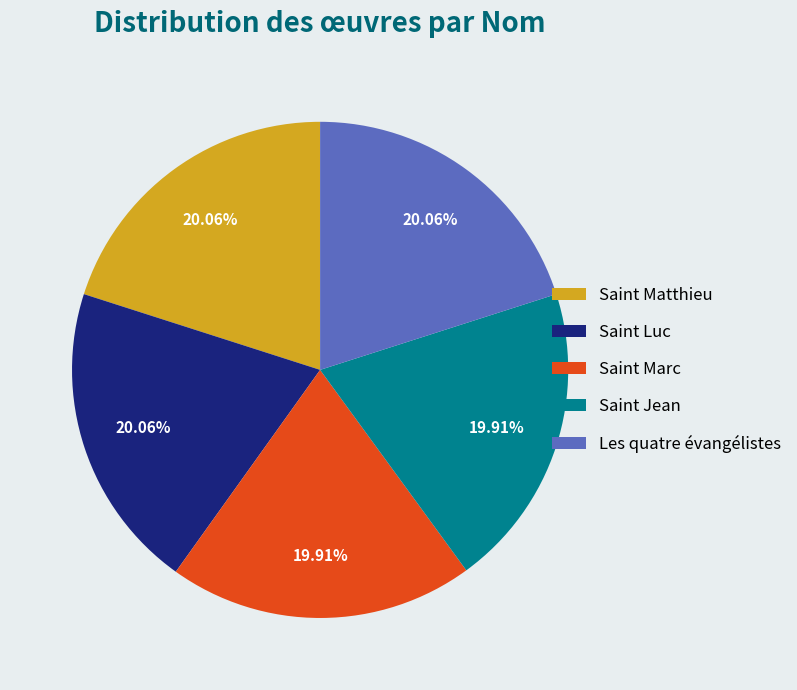

What is the total percentage of Saint Luc and Saint Matthieu?

40.1%